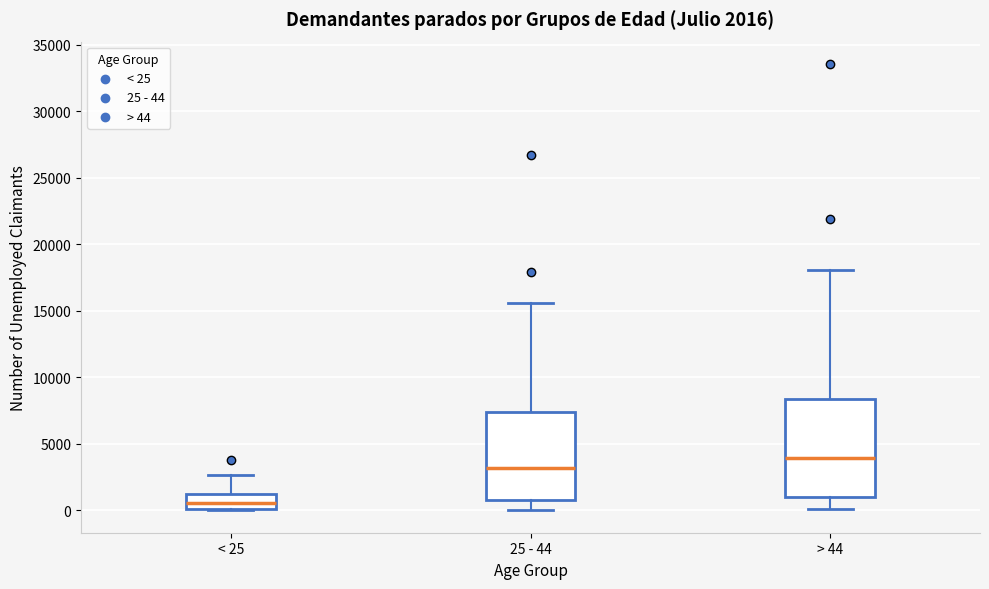

Which box's median line is the highest?

> 44